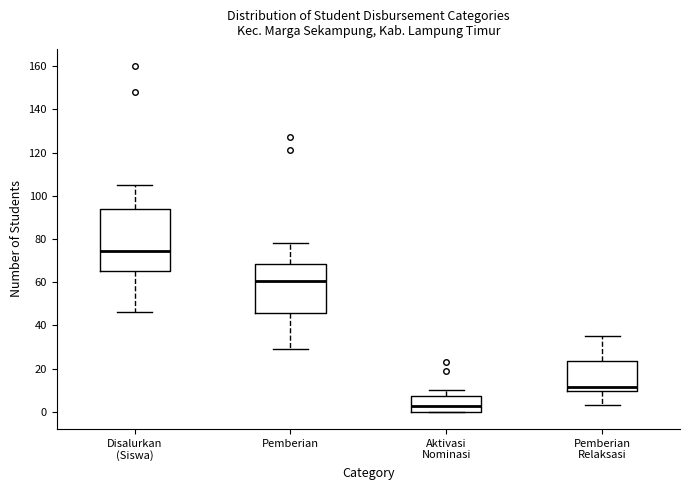

Reading left to right, transcribe this box plot: for each box, give where its median line is, the range the box spans, and where its two whiskers end, as read against the y-axis. The values are not printed on the chart, so give them approximately, as read against the axis.

Disalurkan (Siswa): median 74, box 66 to 94, whiskers 46 to 106
Pemberian: median 60, box 46 to 68, whiskers 30 to 78
Aktivasi Nominasi: median 2, box 0 to 8, whiskers 0 to 10
Pemberian Relaksasi: median 12, box 10 to 24, whiskers 4 to 36